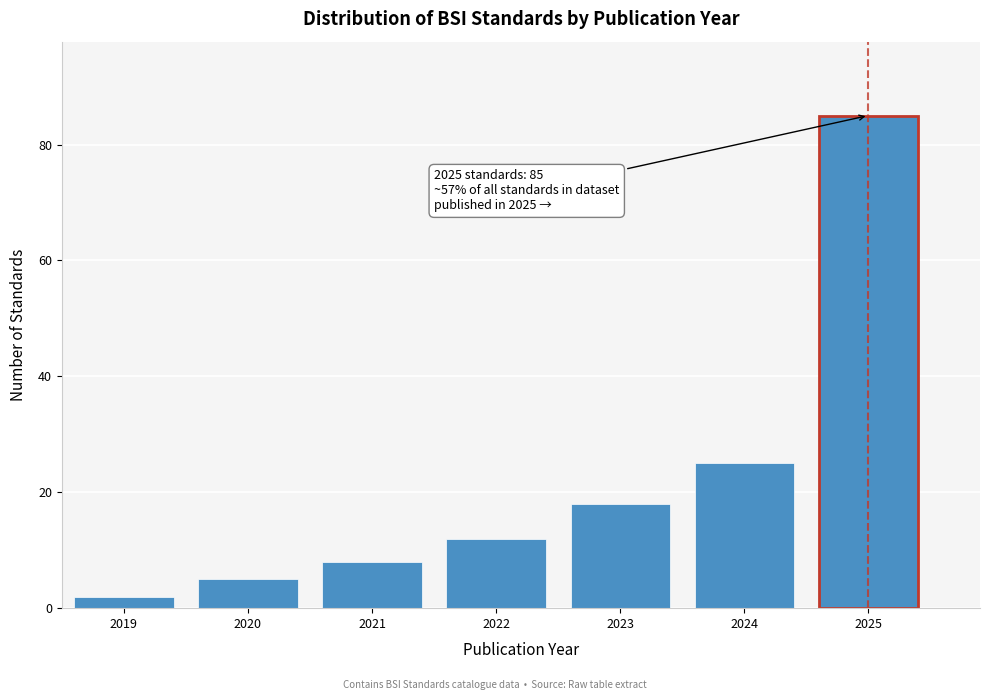

Reading right to left, extract all data points from this chart.

2025=85	2024=25	2023=18	2022=12	2021=8	2020=5	2019=2